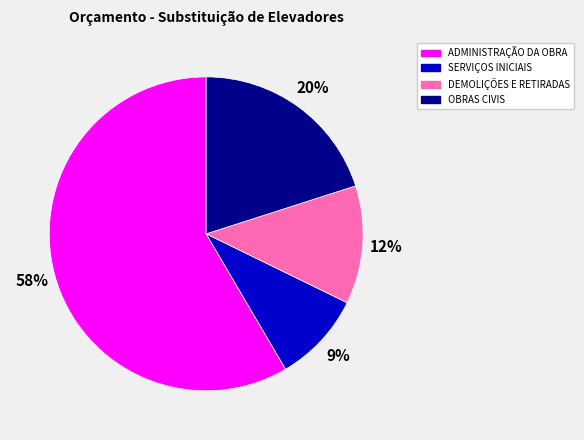

Between ADMINISTRAÇÃO DA OBRA and DEMOLIÇÕES E RETIRADAS, which is larger?

ADMINISTRAÇÃO DA OBRA